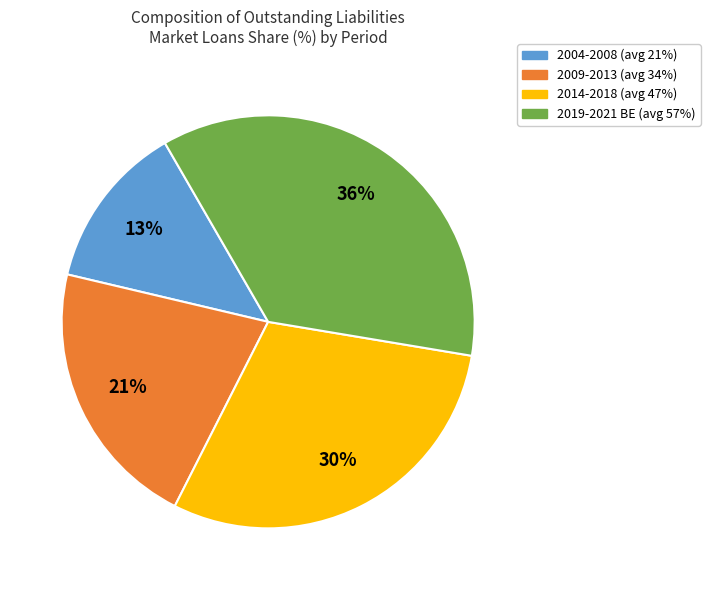

To the nearest percent, what is the average slice percentage?

25%